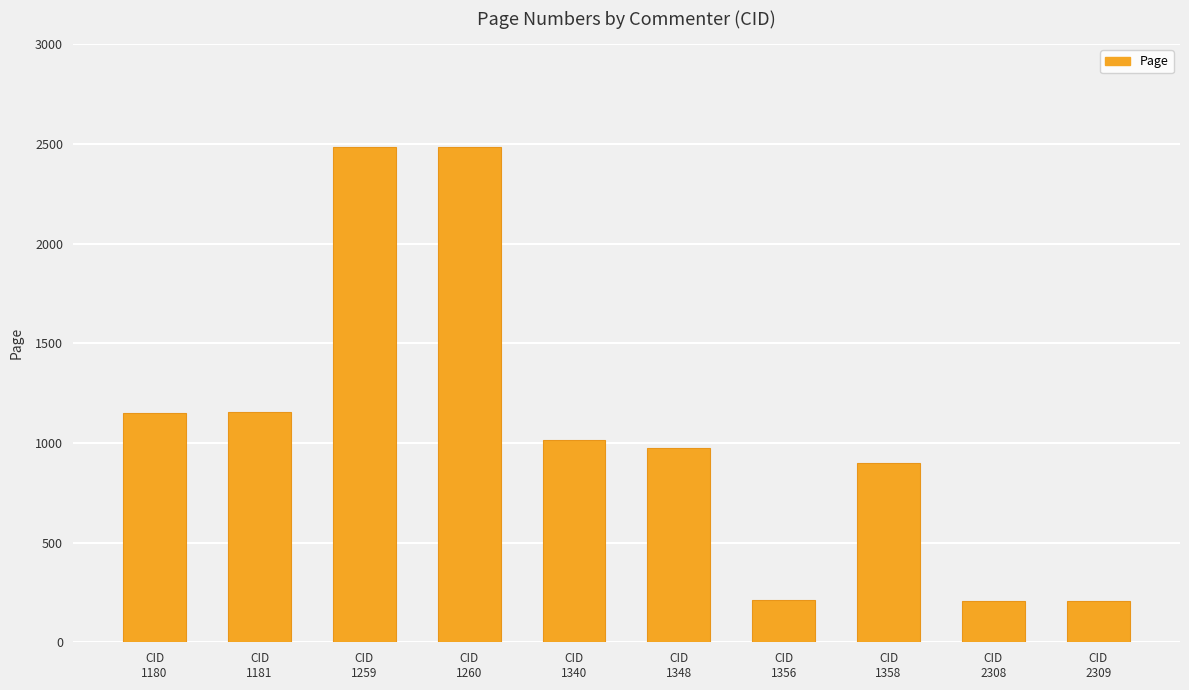

What is the maximum value shown in the chart?

2485